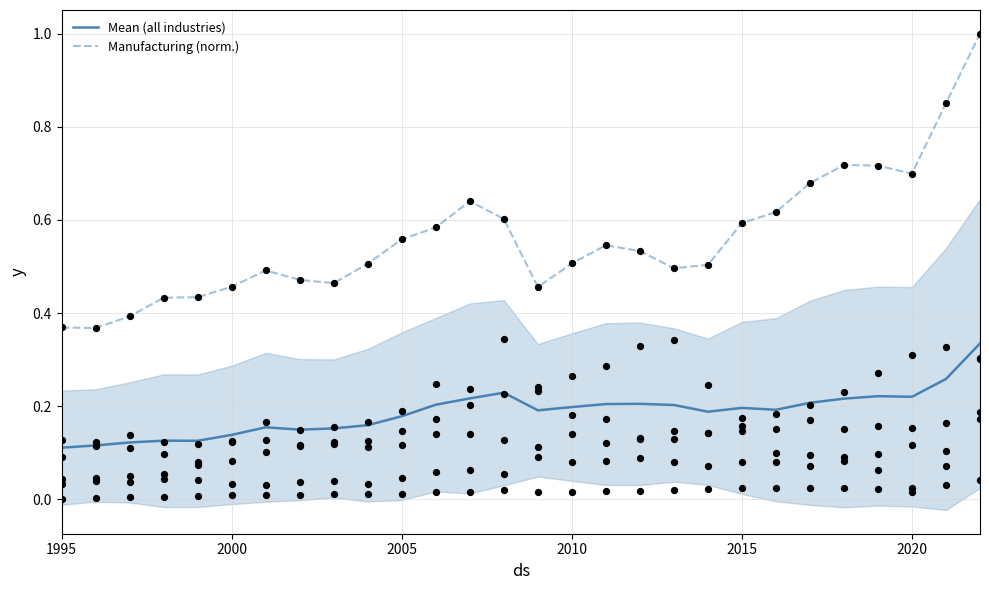

Which series has the largest total across all categories?

Manufacturing (norm.)